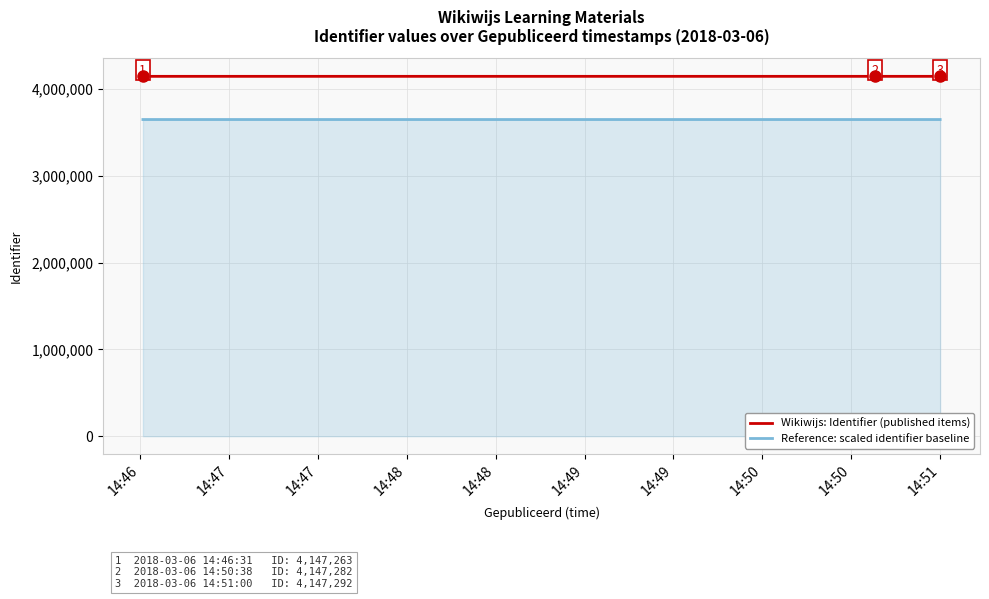

Rank the series by their maximum value, from highest to lowest.

Wikiwijs: Identifier (published items), Reference: scaled identifier baseline